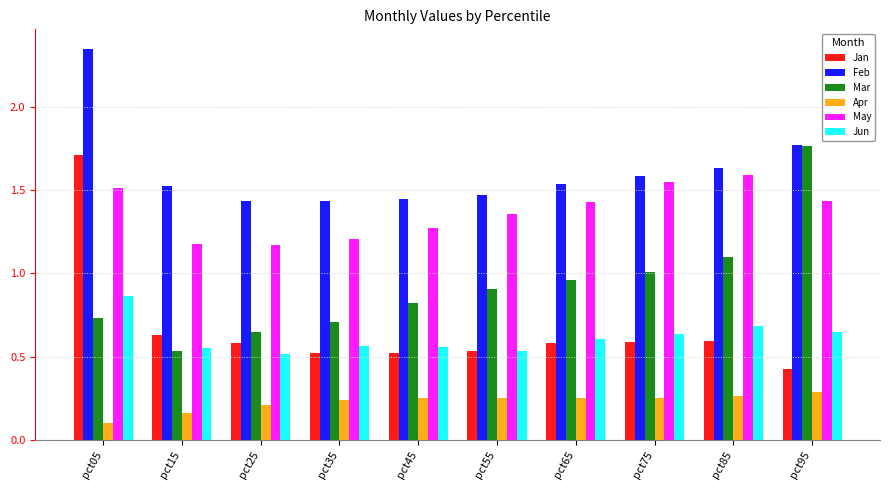

Which series changed the most between pct25 and pct85?

Mar